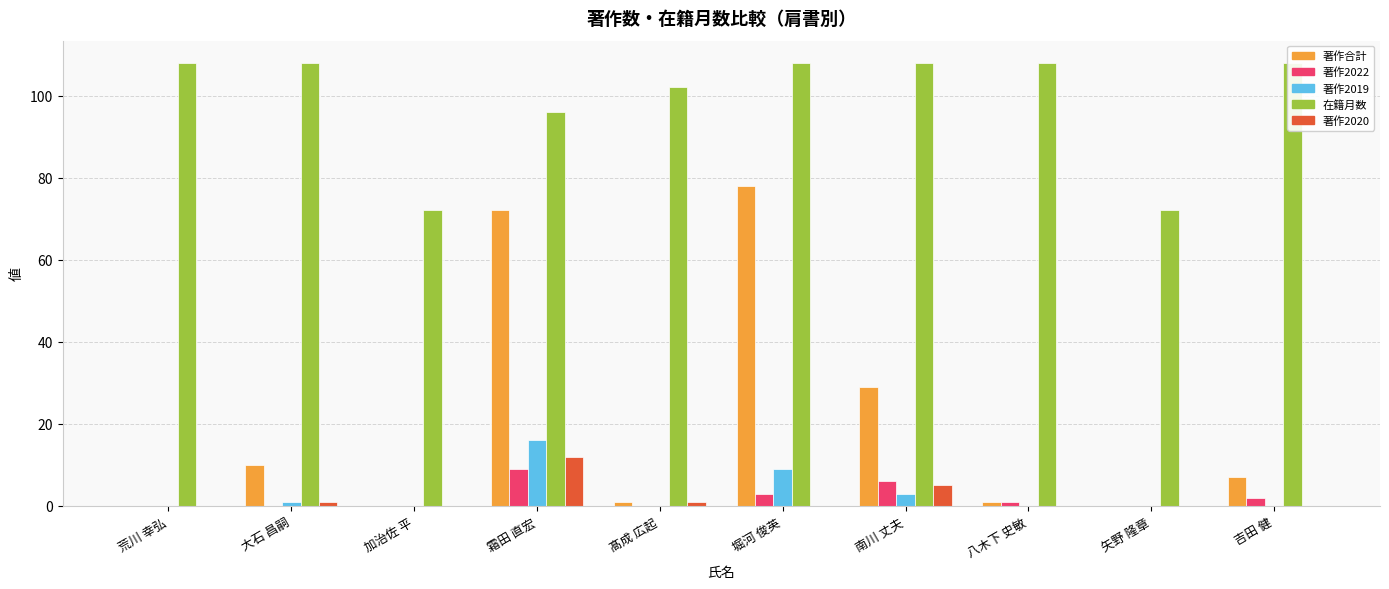

Is the value of 著作2020 at 加治佐 平 greater than the value of 著作2019 at 矢野 隆章?

No